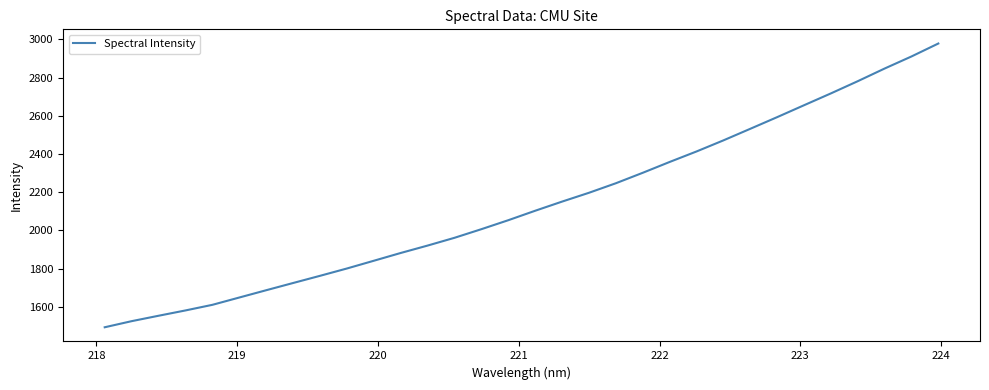

What is the difference between the maximum and minimum values?

1485.5